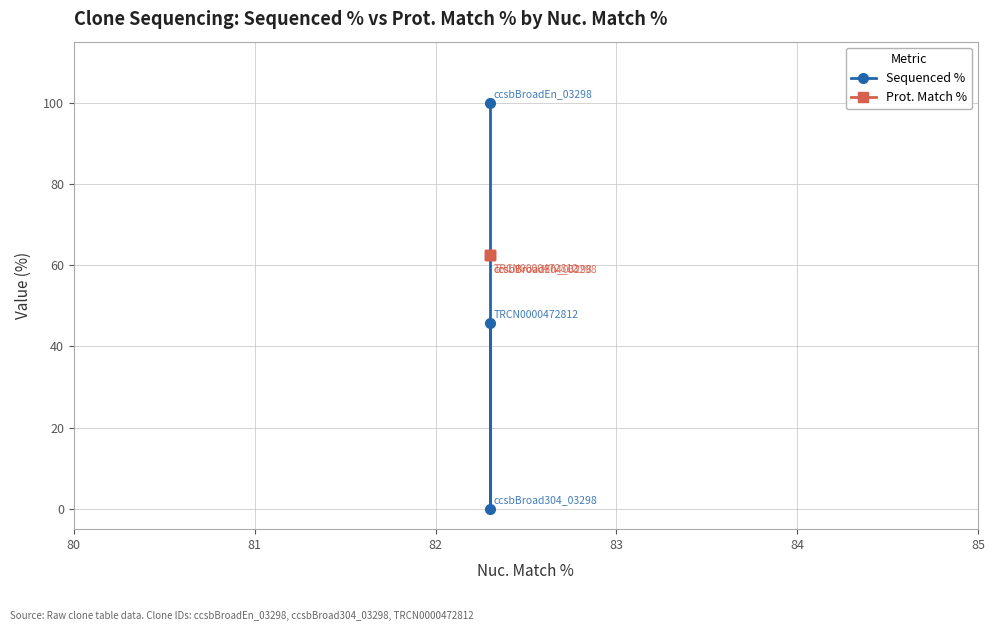

Is it true that Prot. Match % equals 62.5 at 82?

True